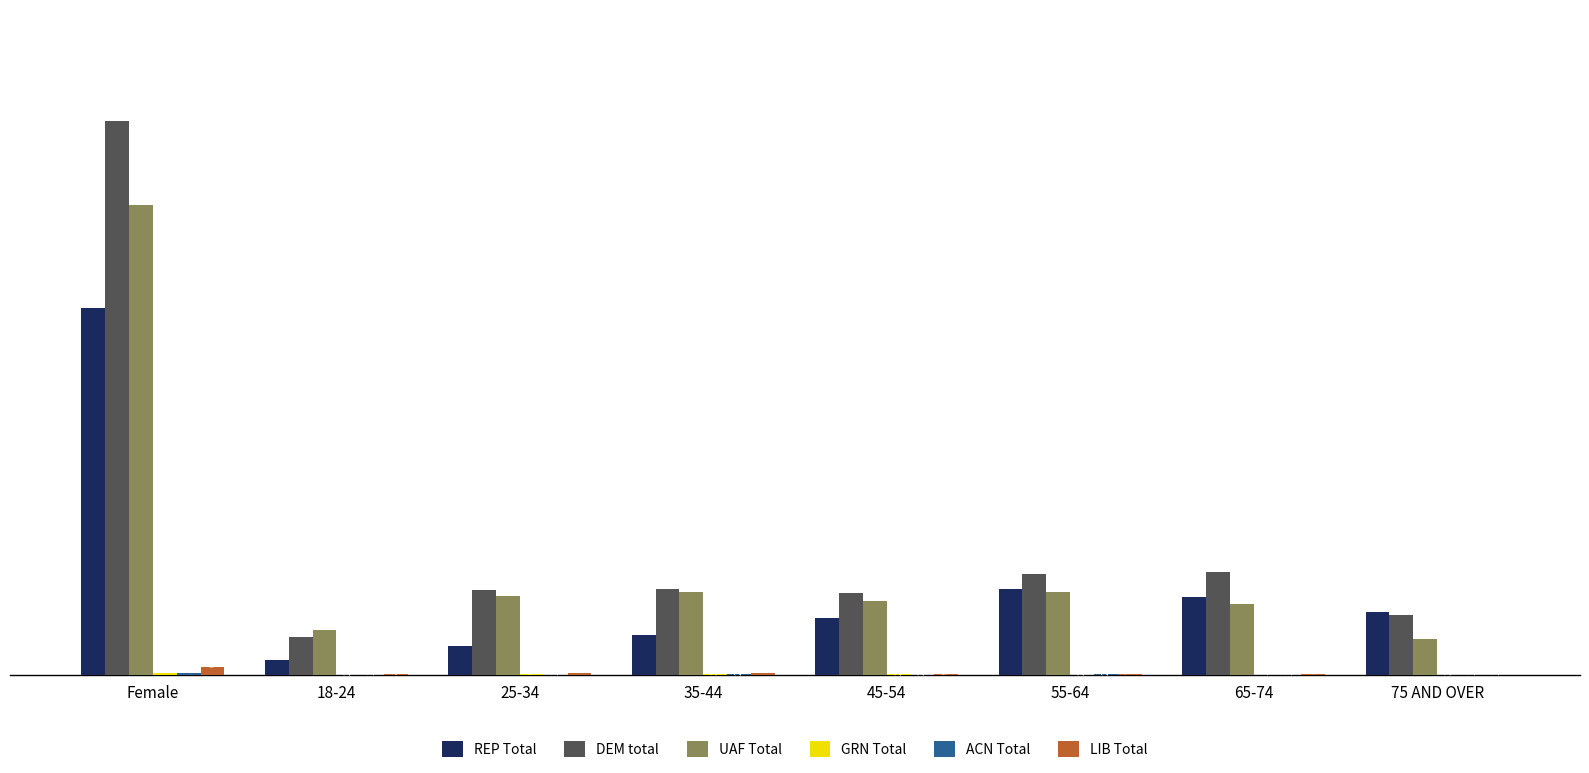

What is the total value across all series at 45-54?

179433